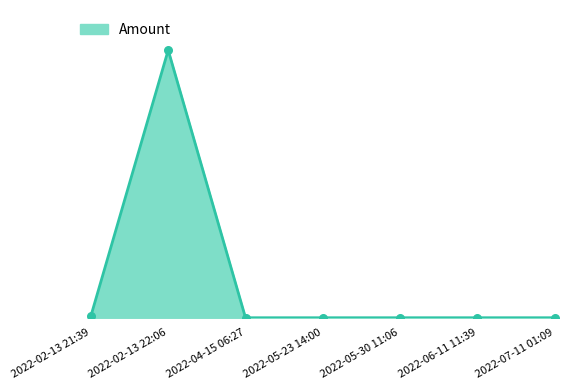

Which has a higher value, 2022-06-11 11:39 or 2022-05-30 11:06?

2022-05-30 11:06